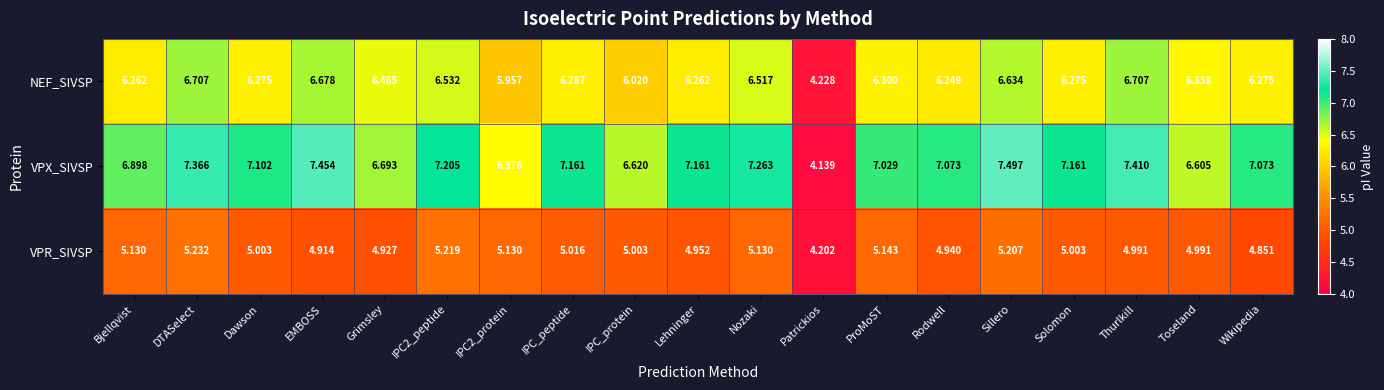

Which series has the largest range (max minus min)?

VPX_SIVSP